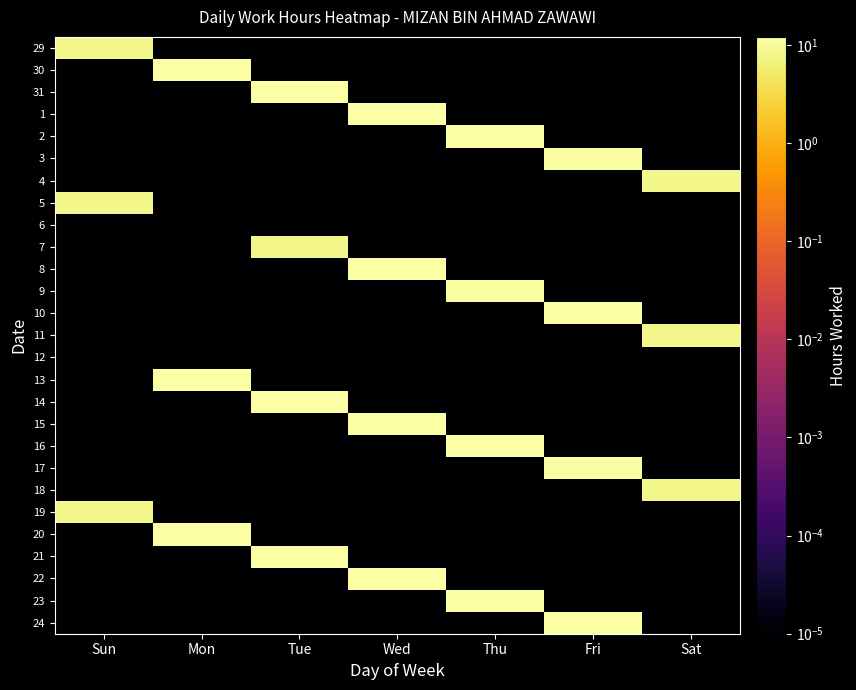

How many data points does each series have?

7